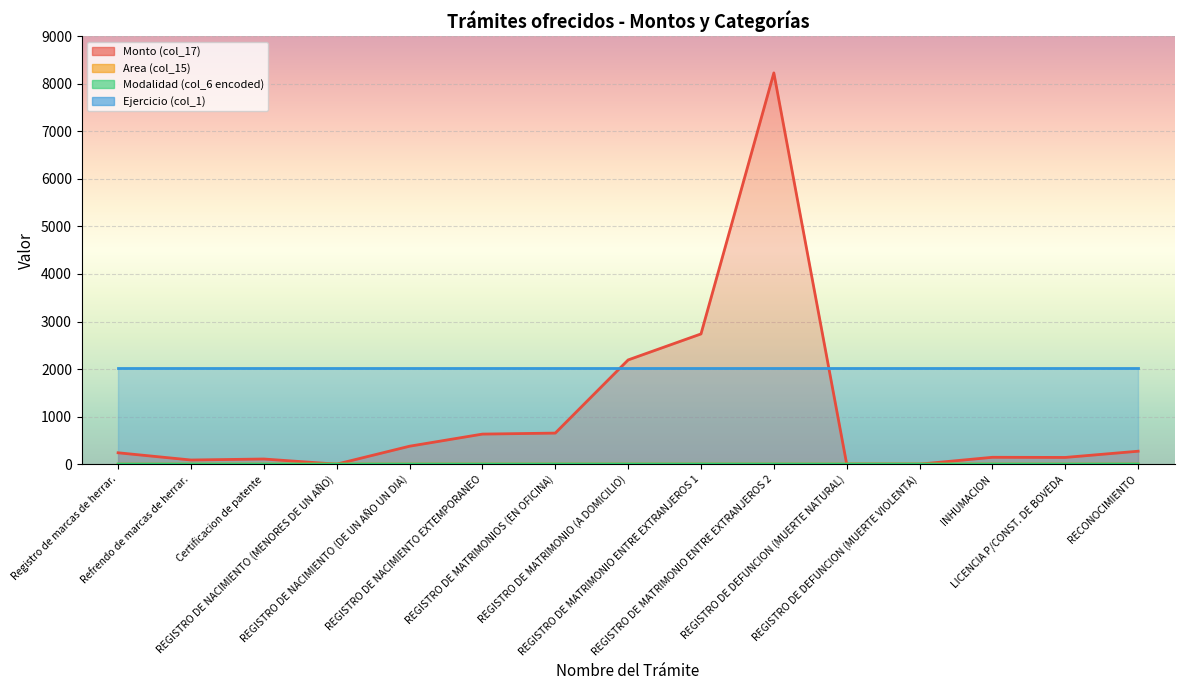

How many data points in Monto (col_17) are less than 239?

7